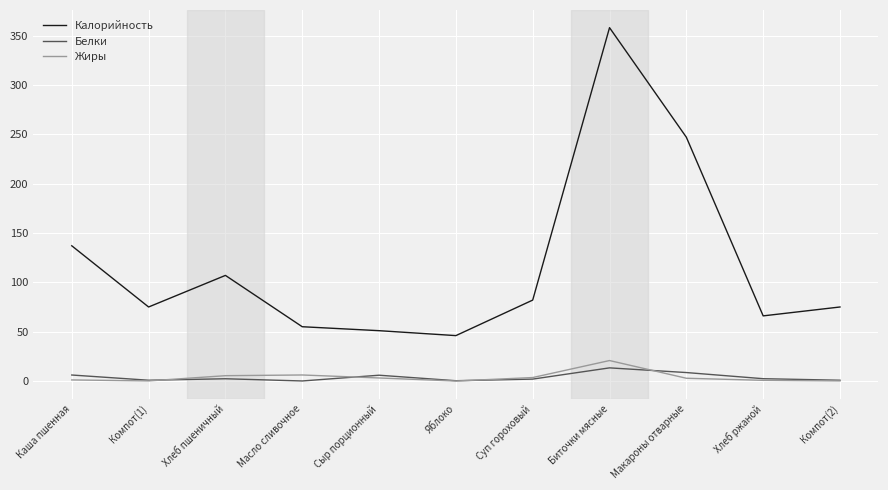

What is the highest value of the Калорийность series?

358.0